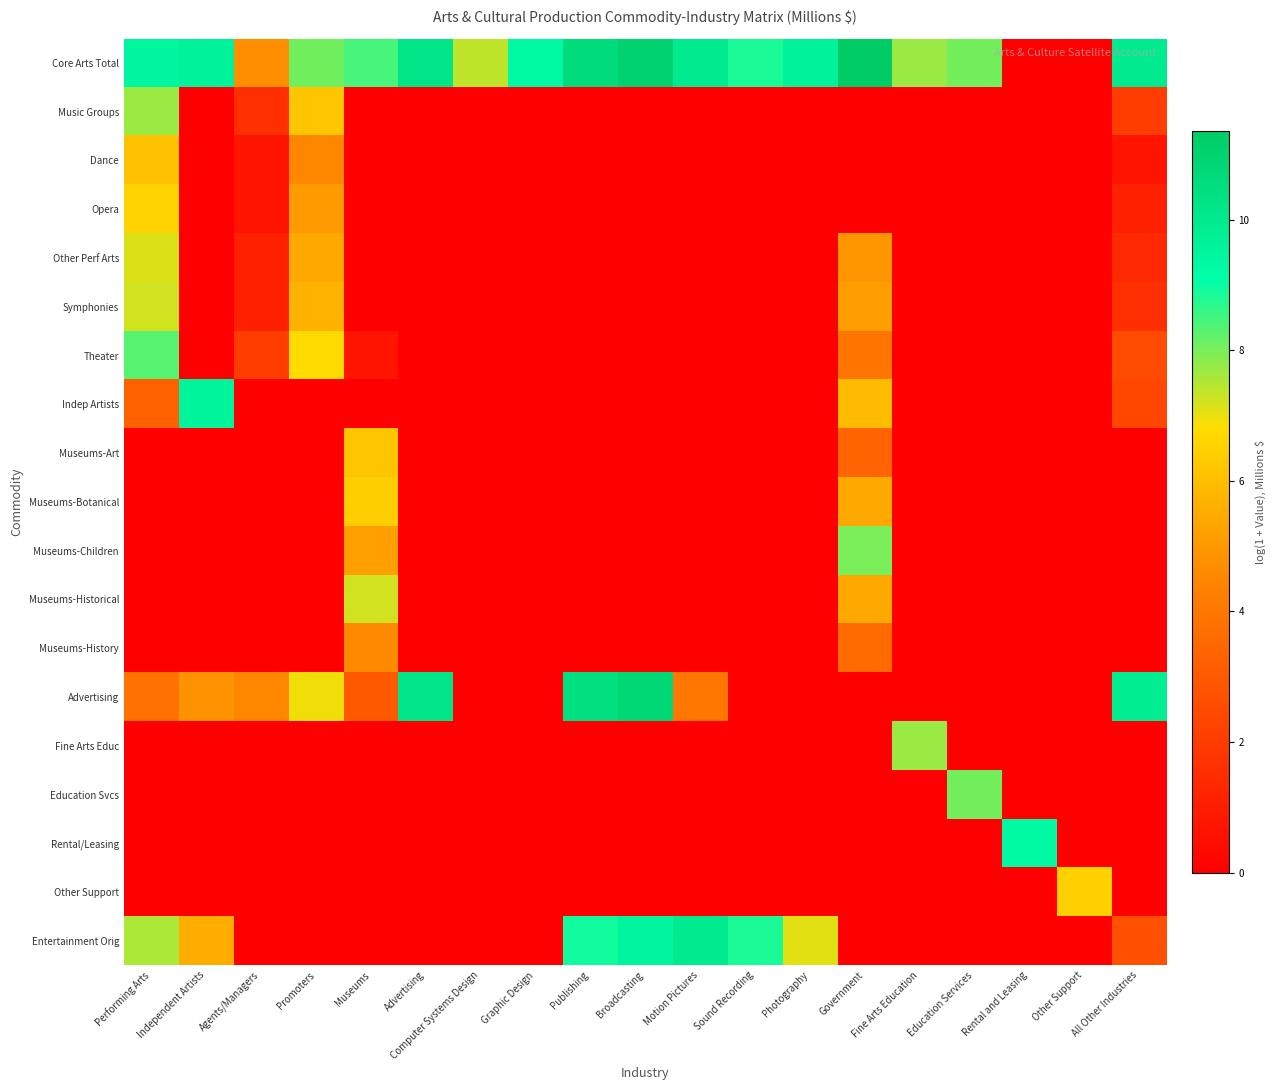

At how many categories does at least one series exceed 0?

19